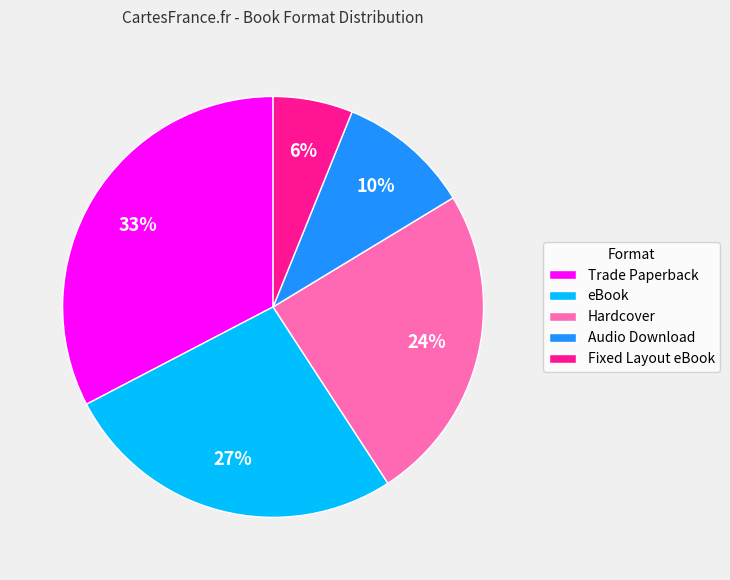

To the nearest percent, what percentage of the pie is Hardcover?

24%